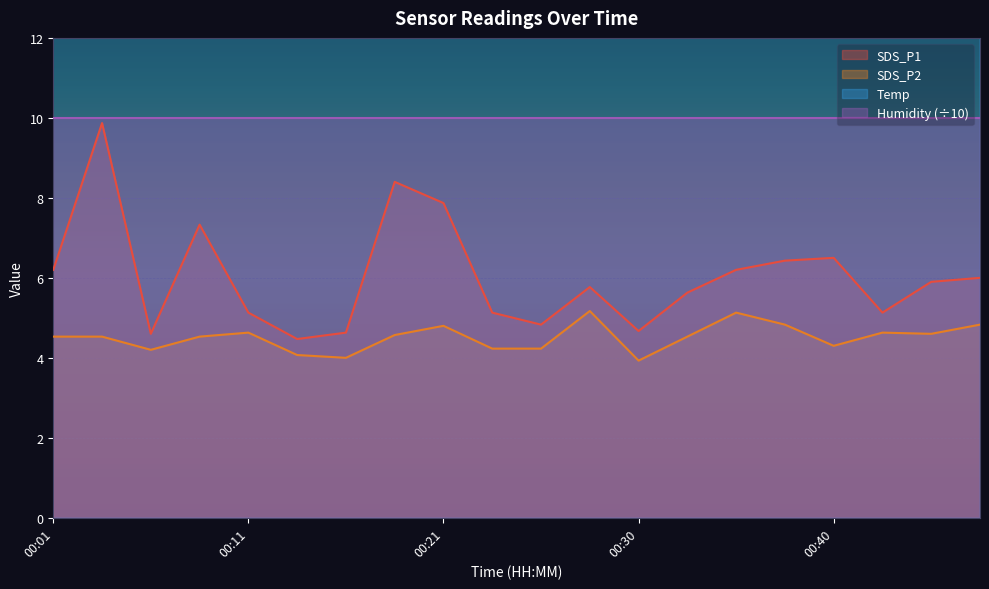

True or false: SDS_P2 and SDS_P1 cross at least once.

False